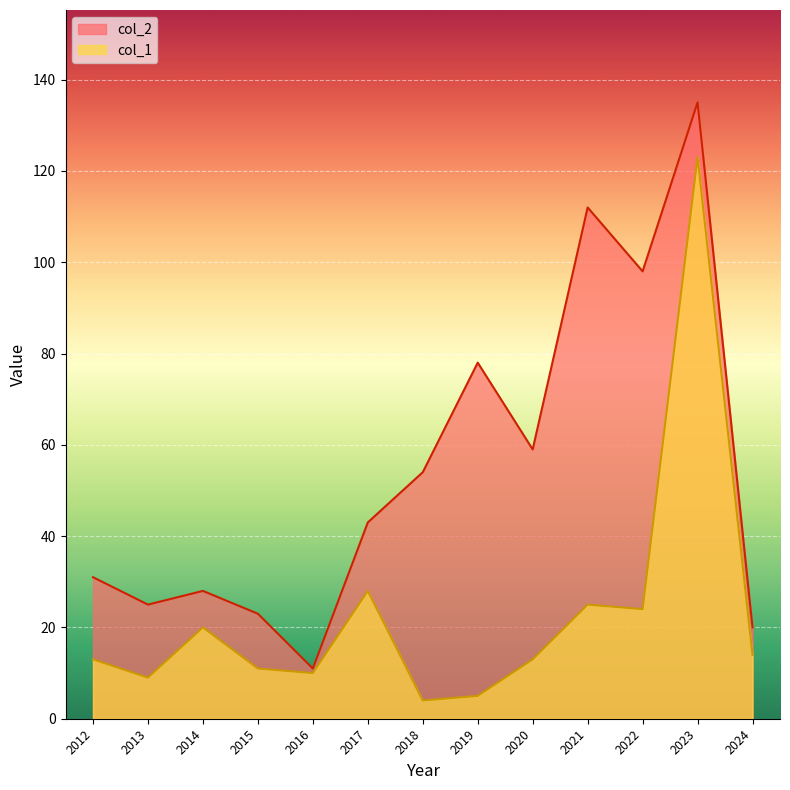

What is the value of the col_2 point at the 9th from the left?

59